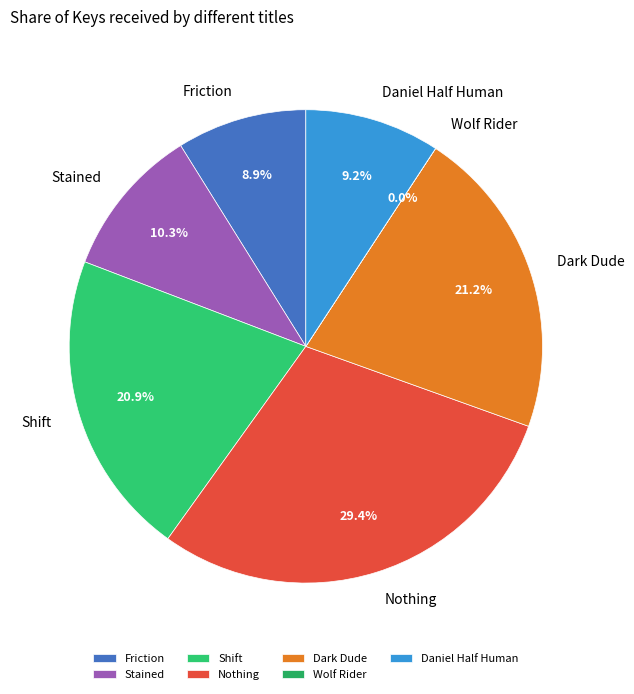

Is Dark Dude the majority of the pie?

No